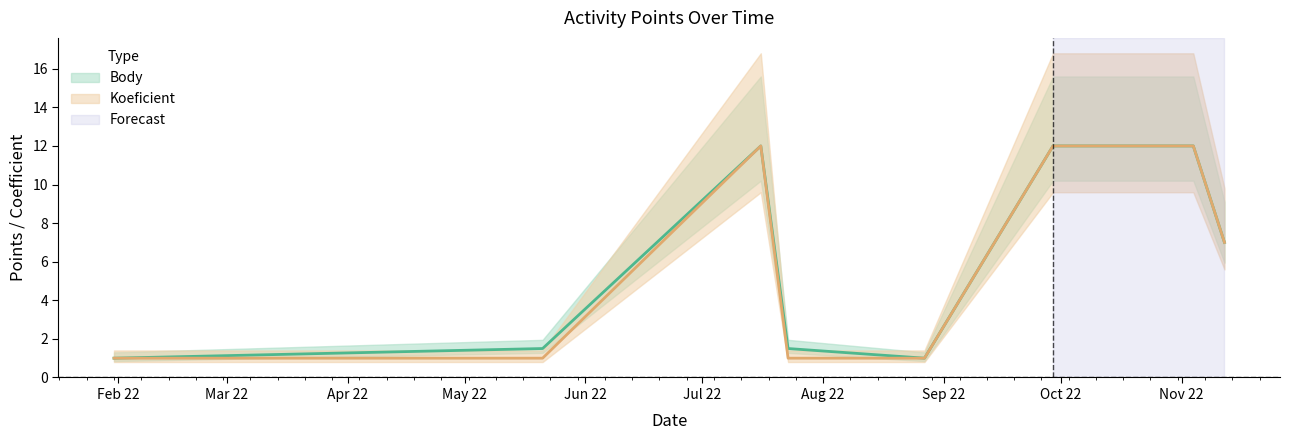

In Koeficient, how many points are higher than both neighbors (excluding endpoints)?

1